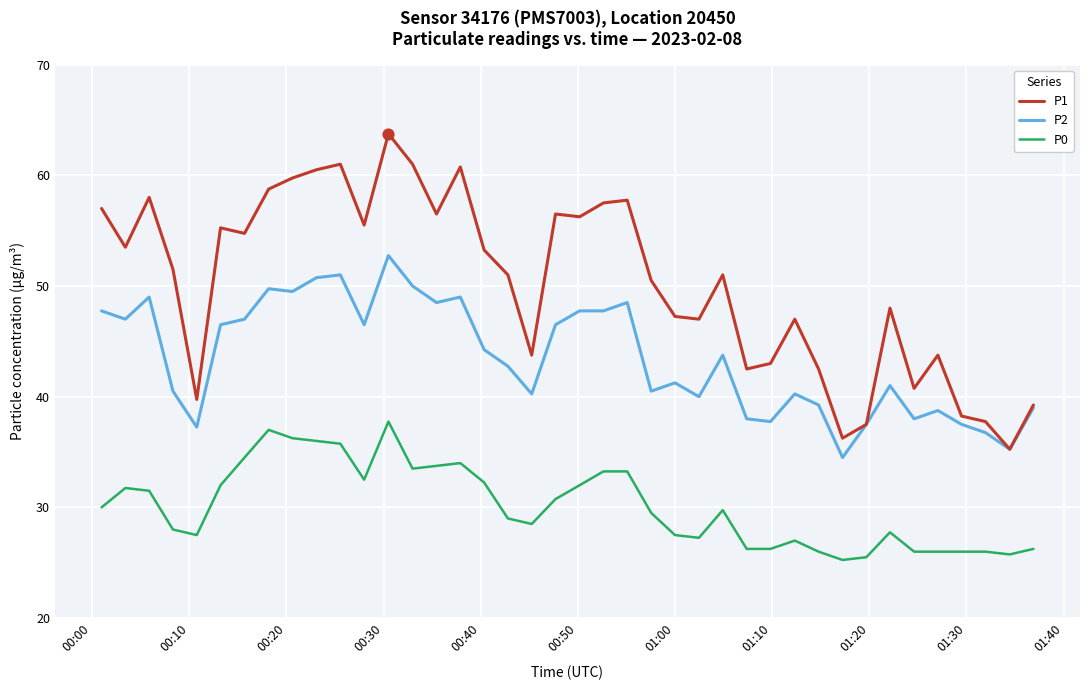

Which series has the largest total across all categories?

P1